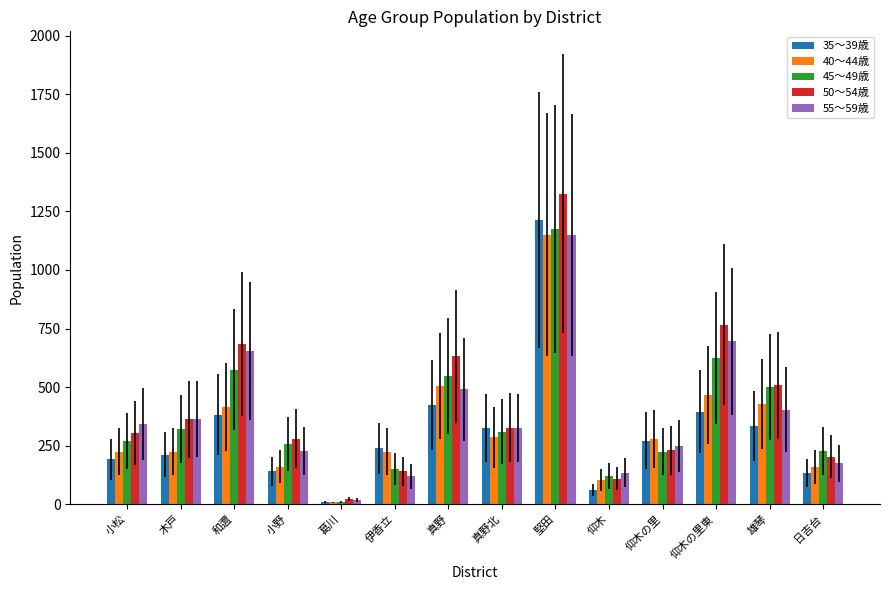

How many data points in 45～49歳 are less than 309?

7